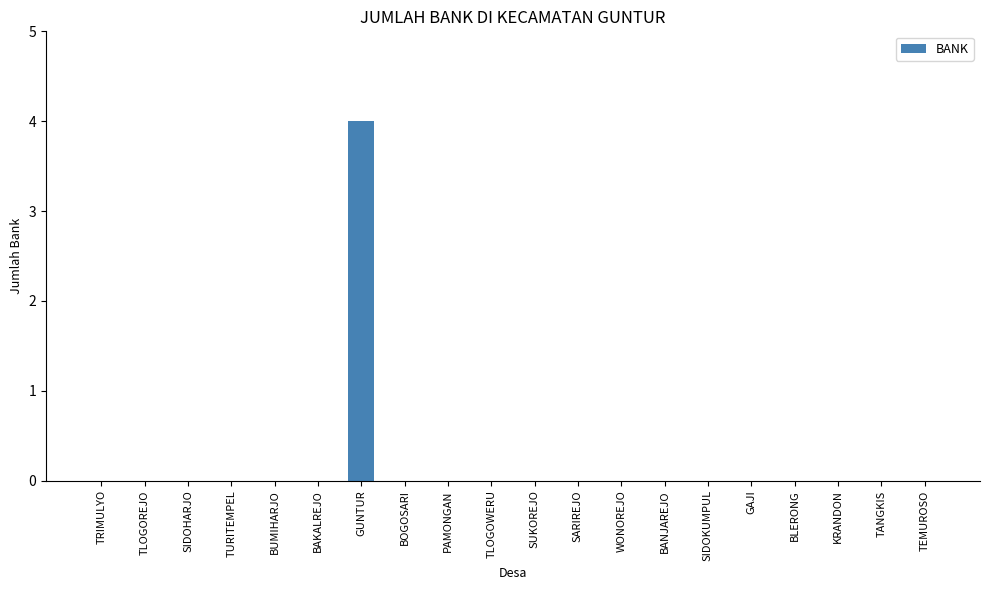

Which label corresponds to the largest value in the chart?

GUNTUR